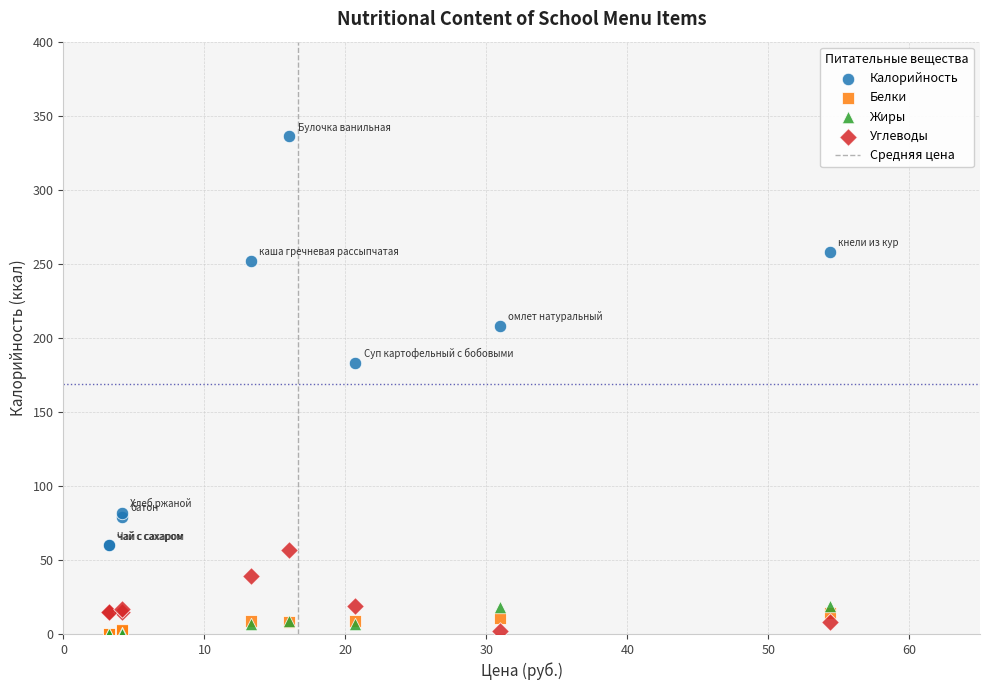

Across all series, what Y value is closest to 168?

183